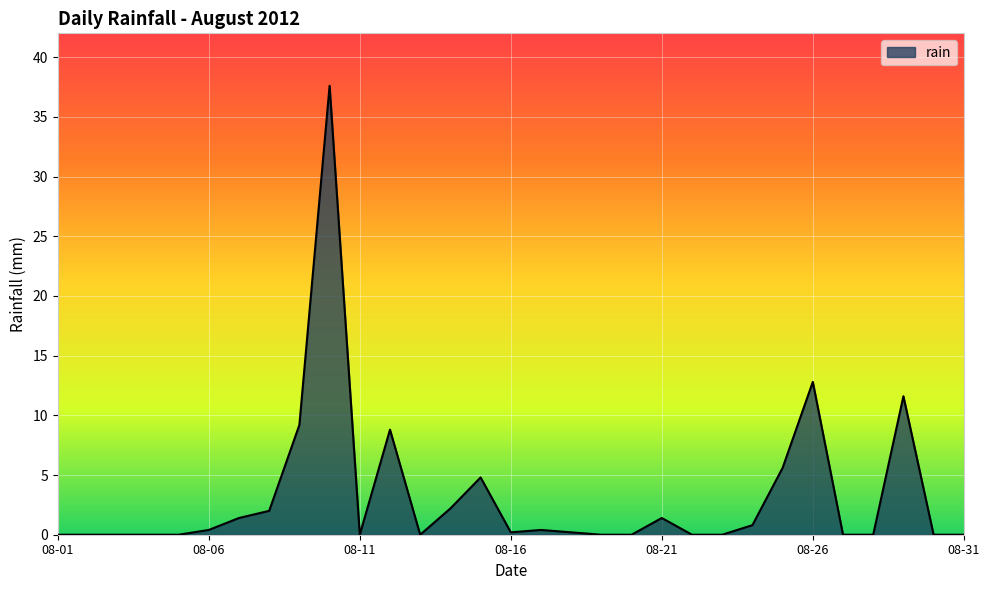

What is the difference between the maximum and minimum values?

37.6